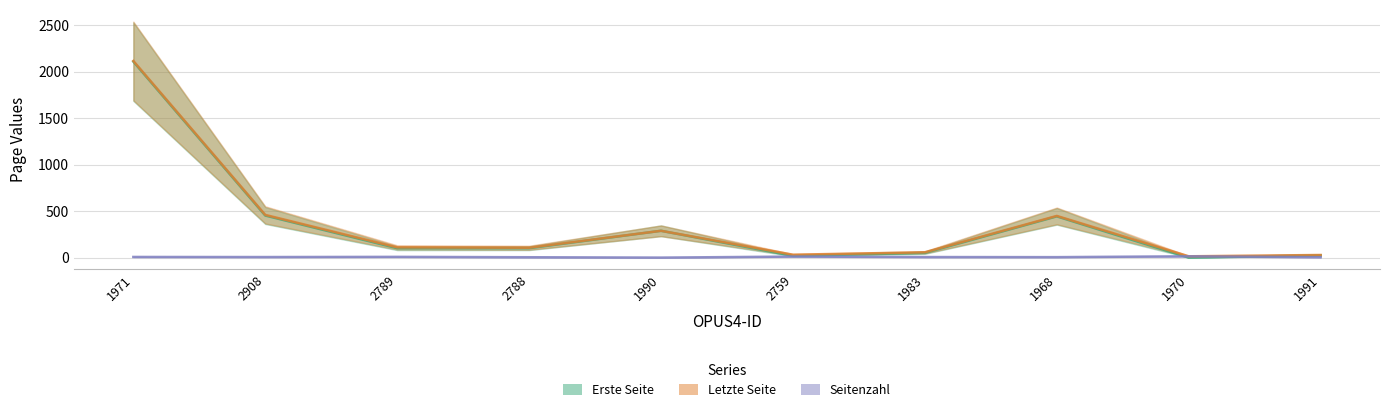

True or false: Letzte Seite has a value of 107 at 2788.

True